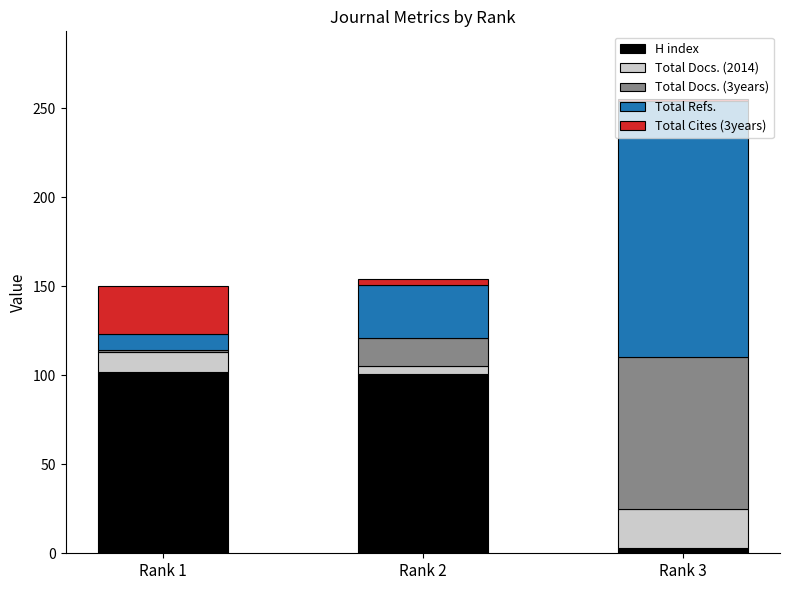

At which label does H index reach its minimum?

Rank 3